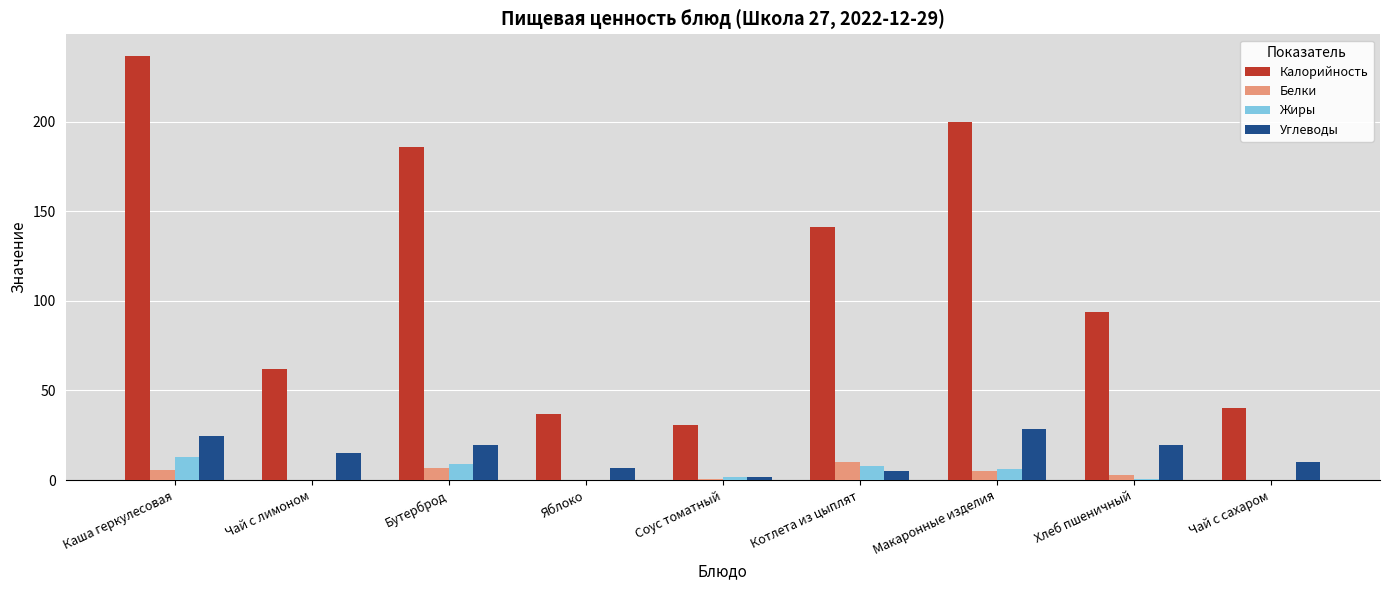

How many values in the Углеводы series exceed 15?

5